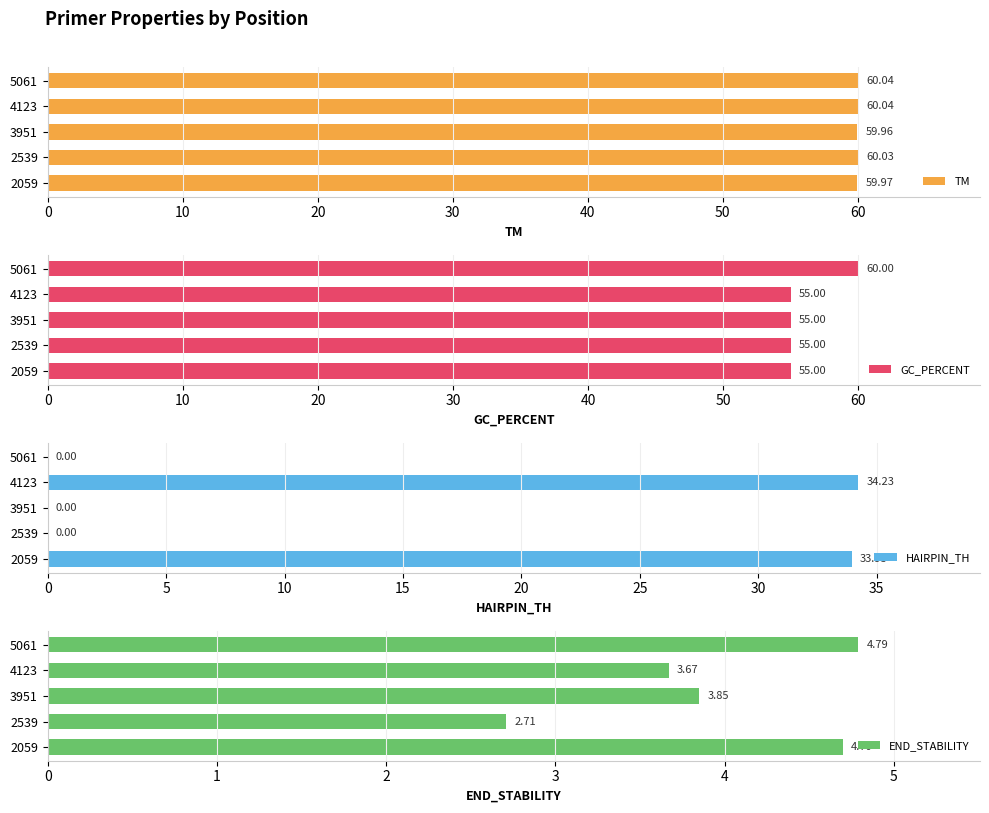

What is the average value of the TM series?

60.0